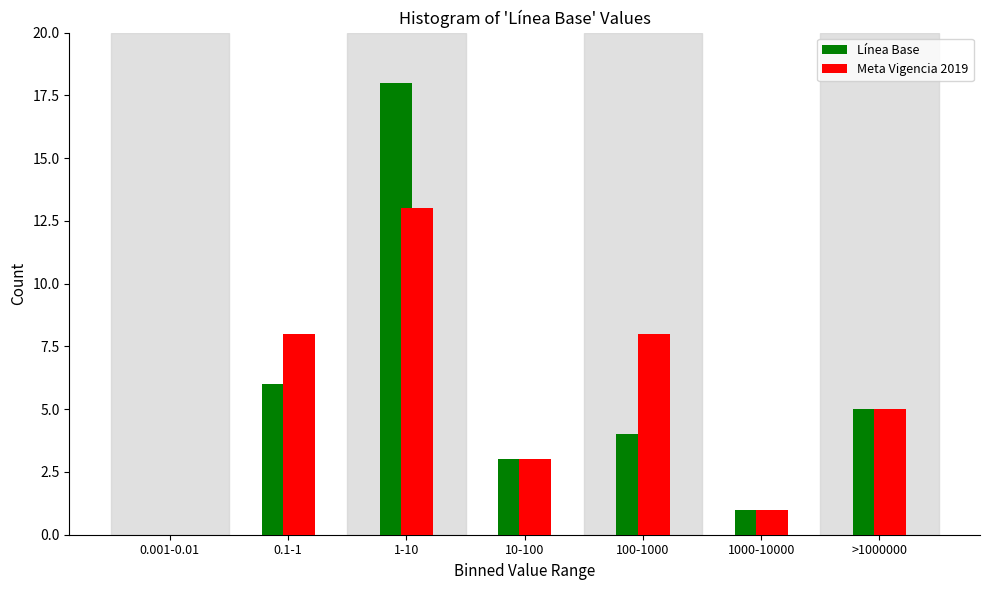

Reading left to right, what are all the values shown in this chart?

Línea Base: 0.001-0.01=0	0.1-1=6	1-10=18	10-100=3	100-1000=4	1000-10000=1	>1000000=5
Meta Vigencia 2019: 0.001-0.01=0	0.1-1=8	1-10=13	10-100=3	100-1000=8	1000-10000=1	>1000000=5